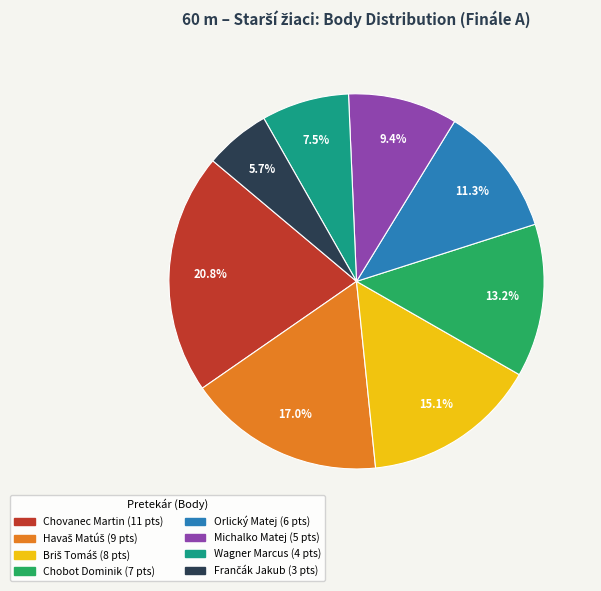

Count the number of slices in the pie.

8